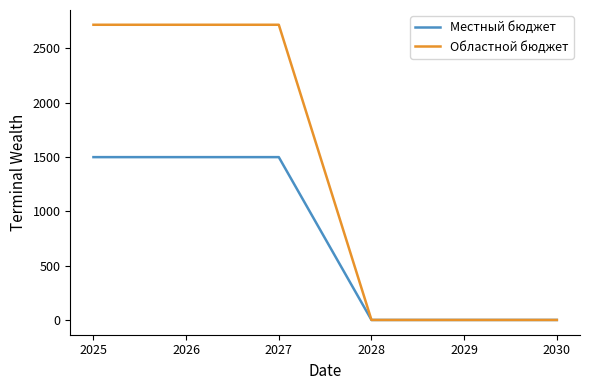

Rank the series by their maximum value, from highest to lowest.

Областной бюджет, Местный бюджет